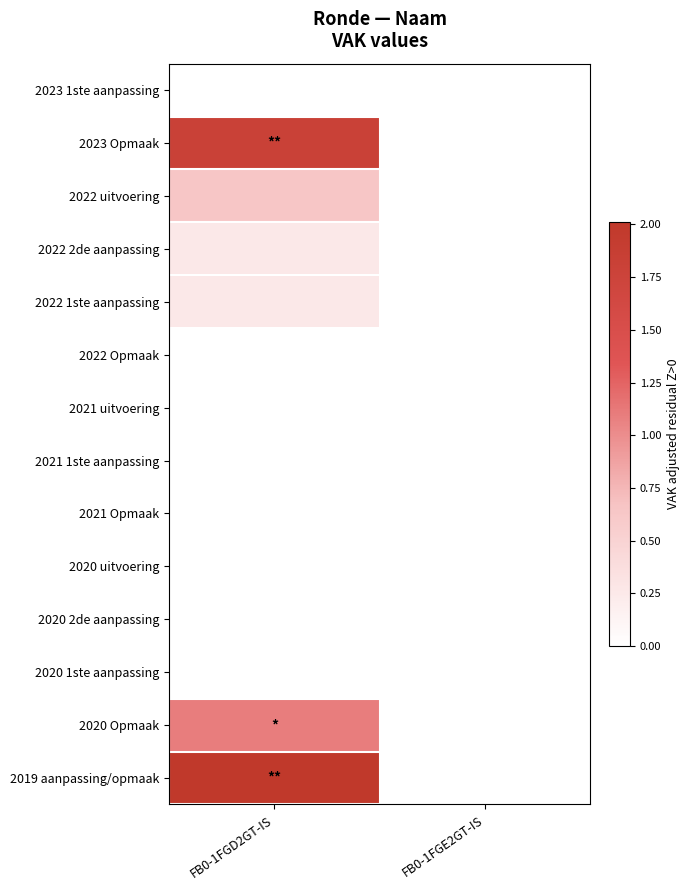

Which has a higher value, FB0-1FGD2GT-IS or FB0-1FGE2GT-IS?

FB0-1FGE2GT-IS